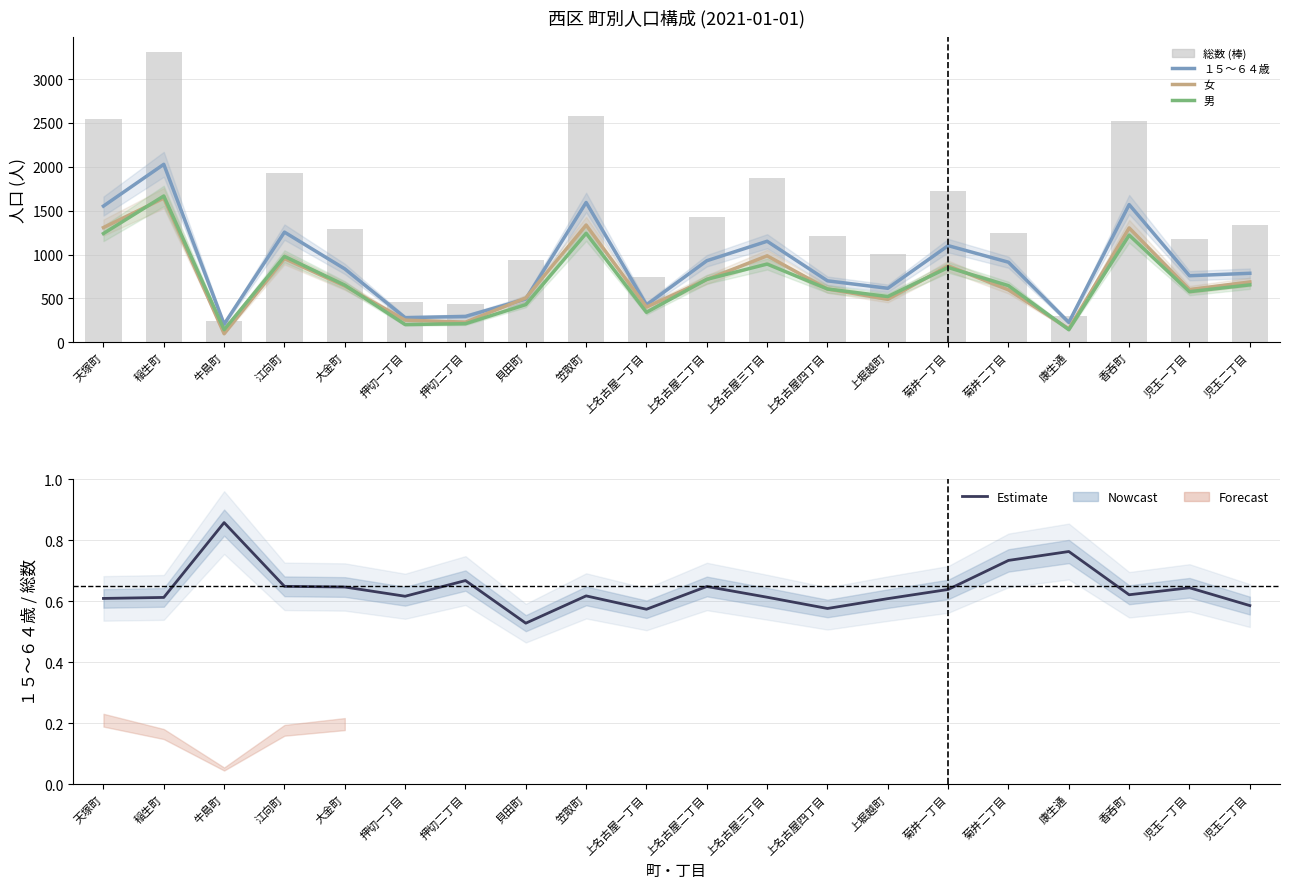

Count the １５～６４歳 率 values in the range 0 to 1.

20